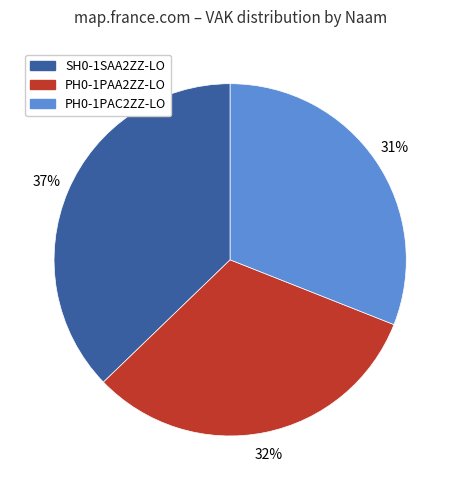

To the nearest percent, what percentage of the pie is SH0-1SAA2ZZ-LO?

37%